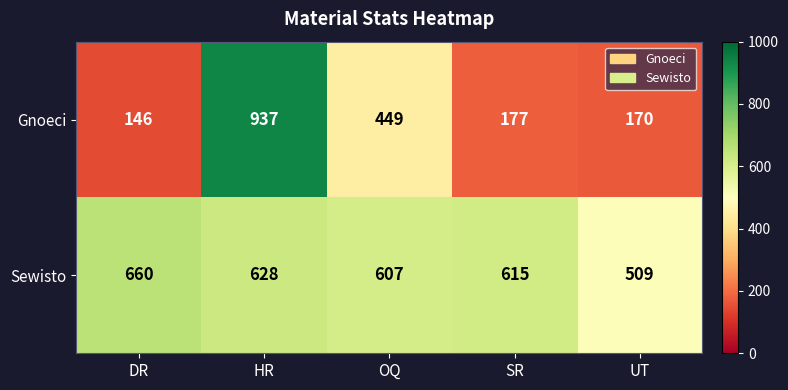

True or false: Gnoeci has a value of 232 at DR.

False